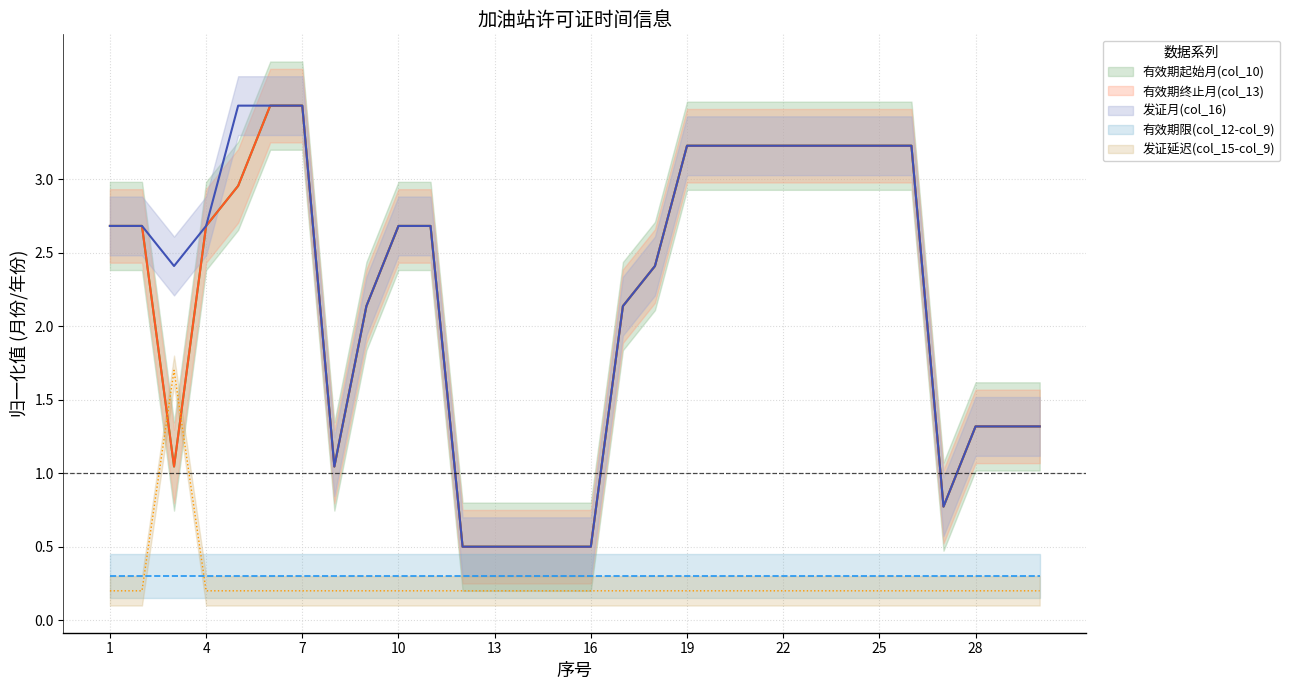

True or false: 发证月(col_16) has more than 2 interior local peaks.

False